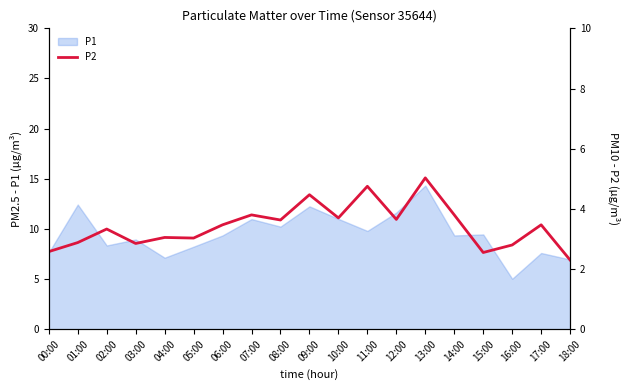

What is the smallest value displayed?

2.3